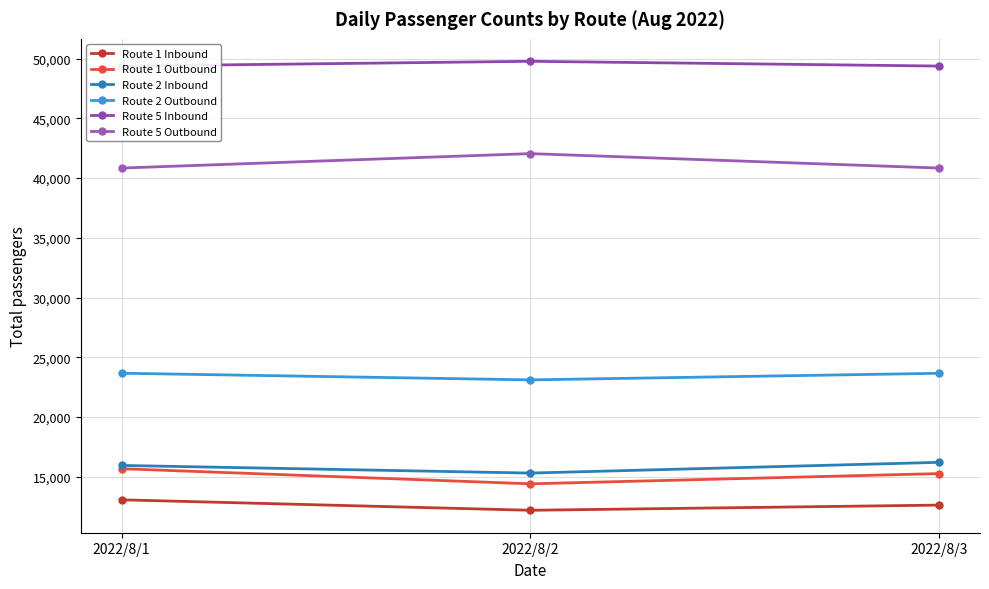

Rank the series at 2022/8/3 from lowest to highest value.

Route 1 Inbound, Route 1 Outbound, Route 2 Inbound, Route 2 Outbound, Route 5 Outbound, Route 5 Inbound